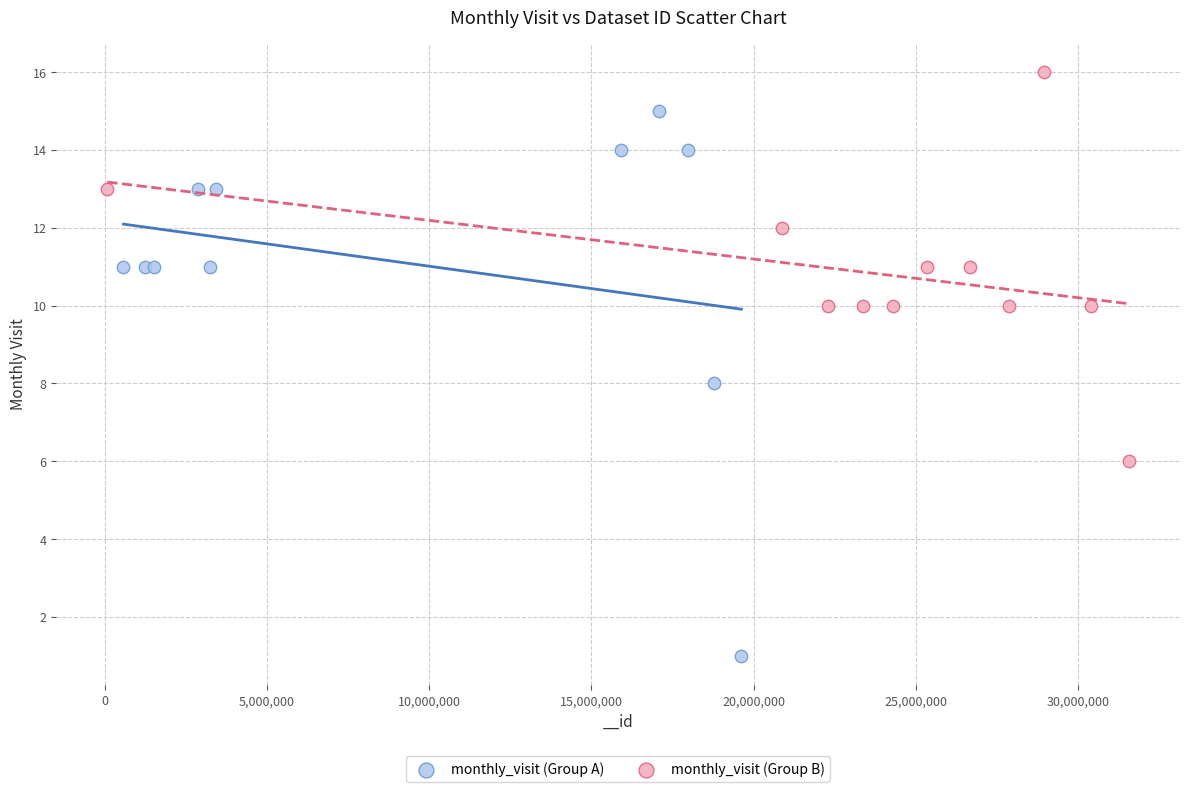

Which series reaches the maximum Y coordinate?

monthly_visit (Group B)